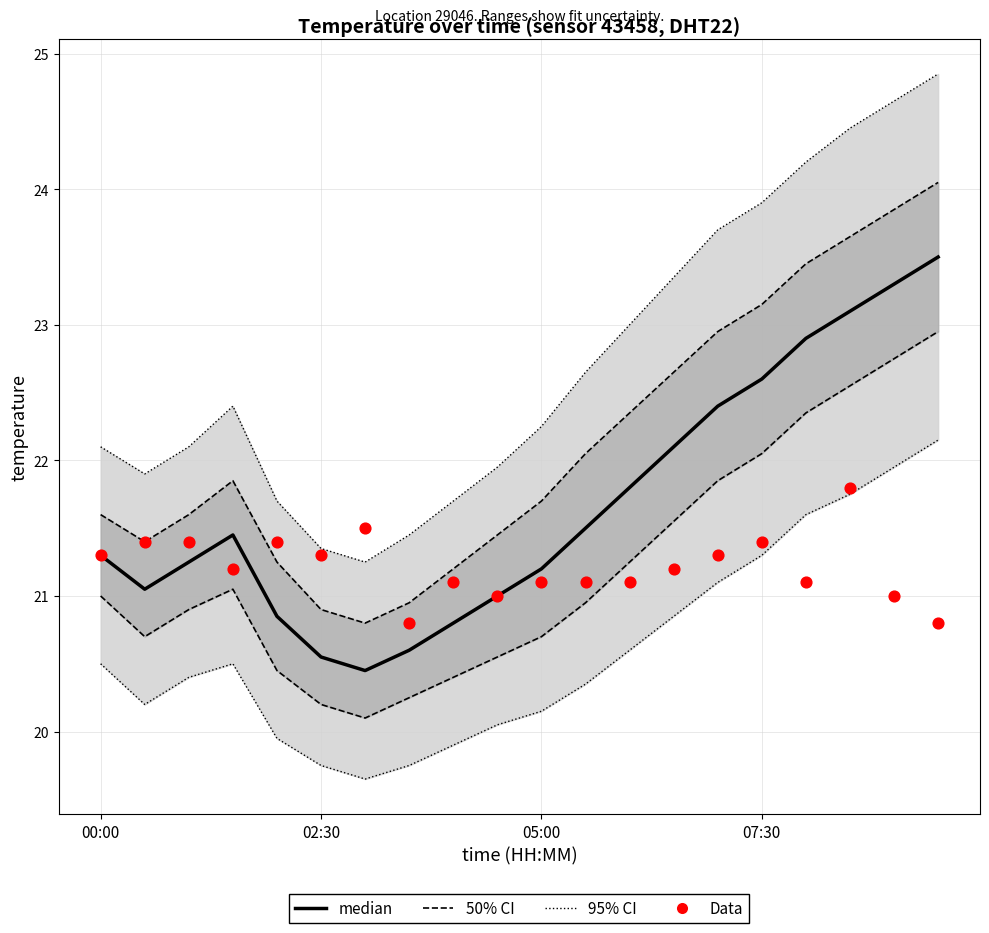

Which series has the largest total across all categories?

median